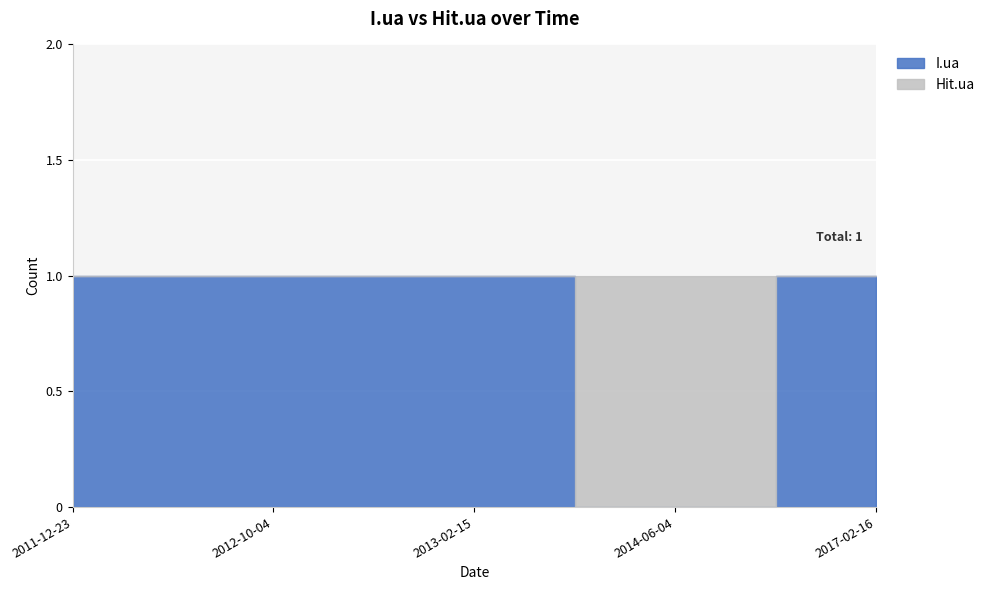

Which category has the highest value across all series?

2011-12-23